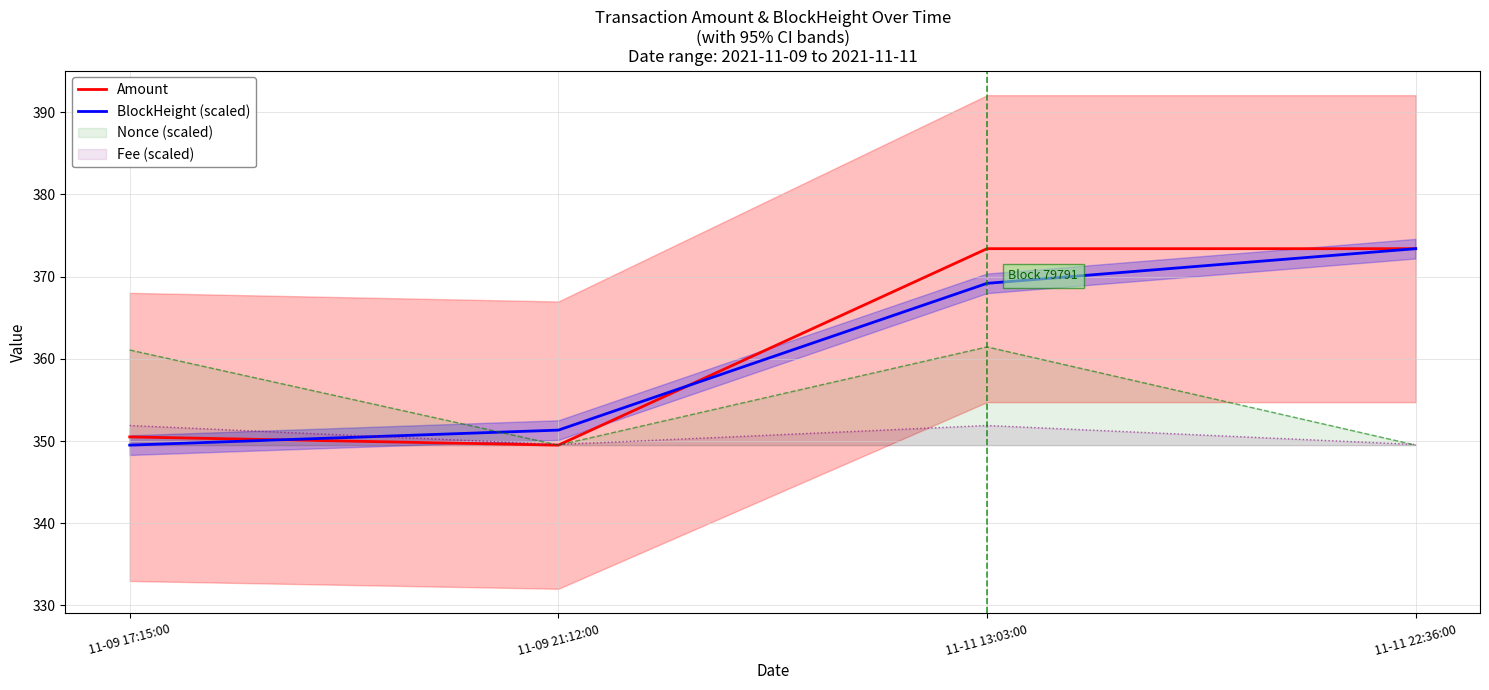

What is the approximate value of BlockHeight (scaled) at 11-11 22:36:00?

373.4